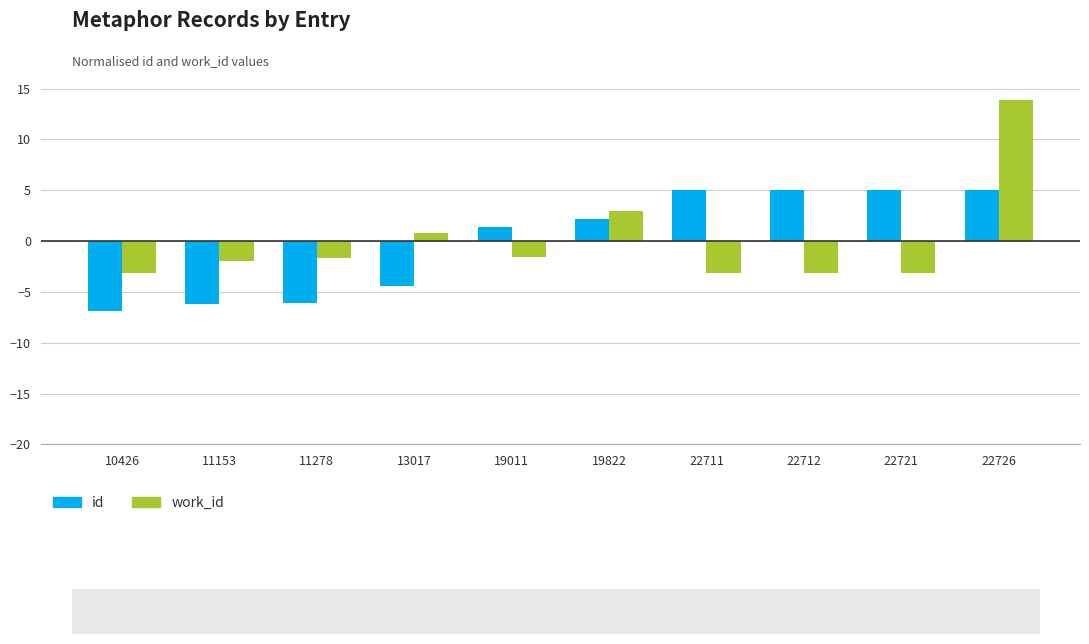

What is the total value across all series at 22711?

1.9